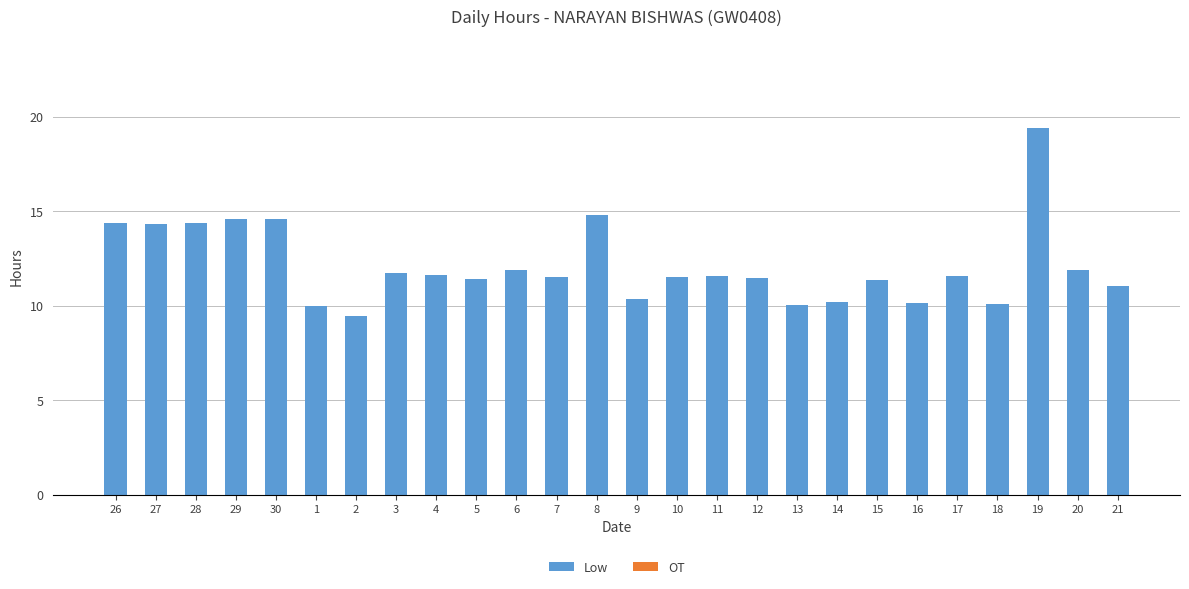

Between 16 and 8, which is larger?

8